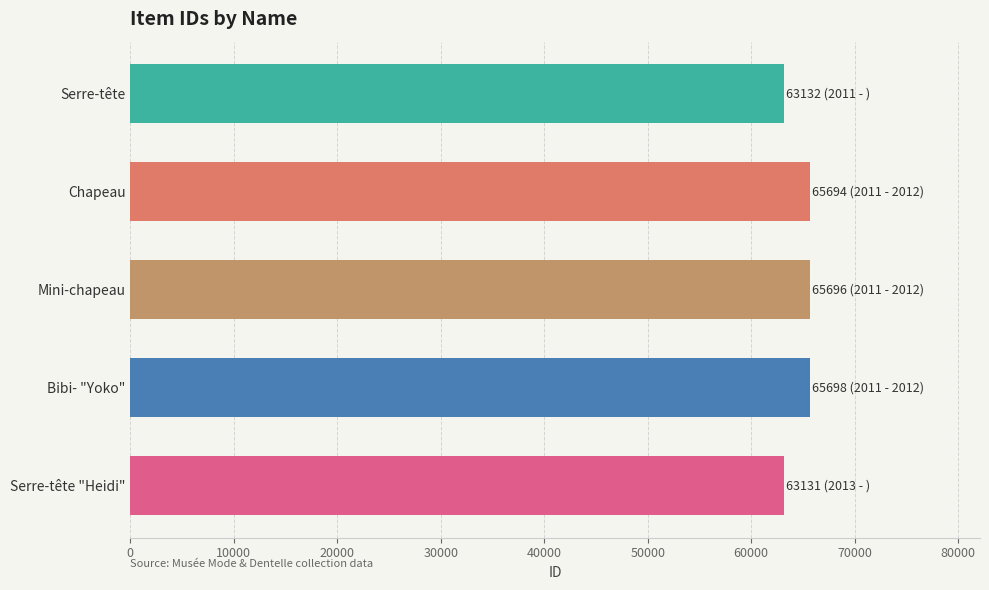

What is the sum of all values?

323351